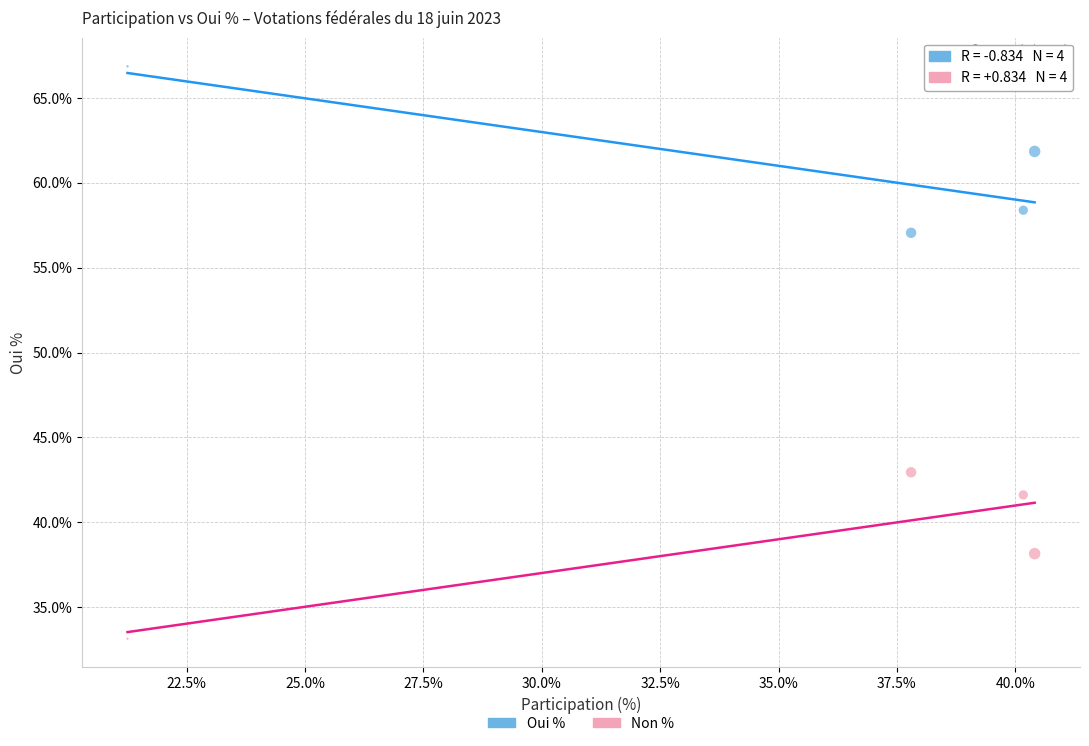

In the Oui % series, what Y value is closest to 61?

61.8